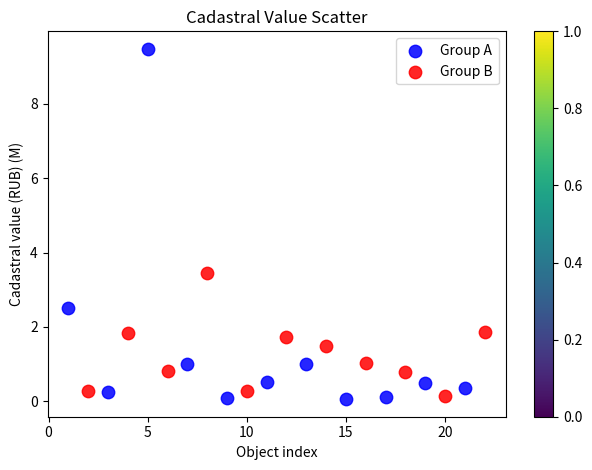

Which series contains the highest Y value?

Group A